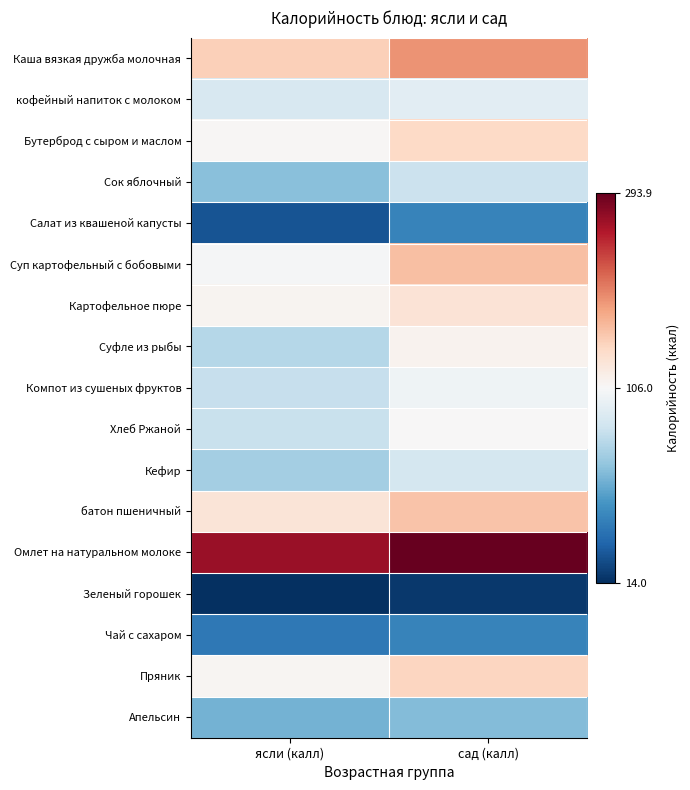

Which series has the largest total across all categories?

Омлет на натуральном молоке